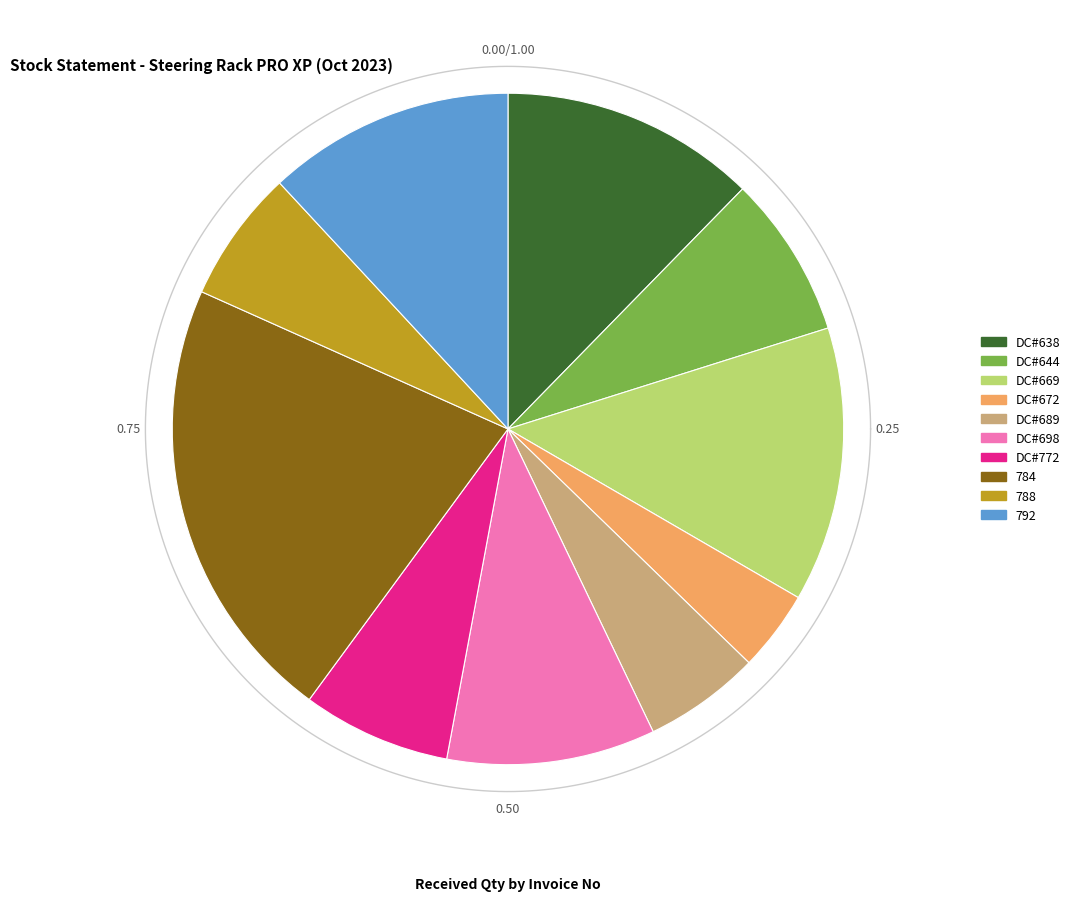

To the nearest percent, what is the difference between the DC#698 and DC#672 slice percentages?

6%